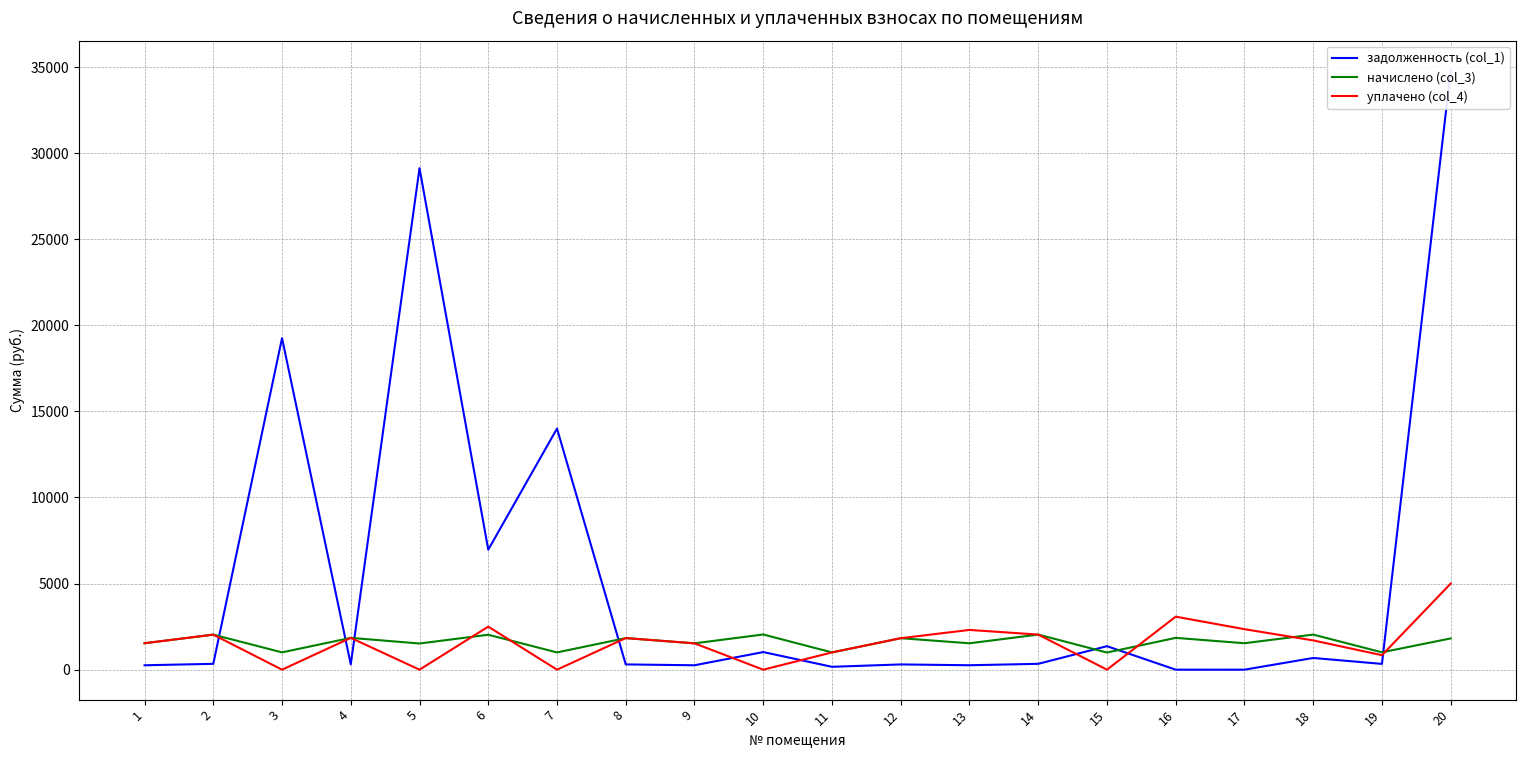

Does the chart display data point markers on the line(s)?

No